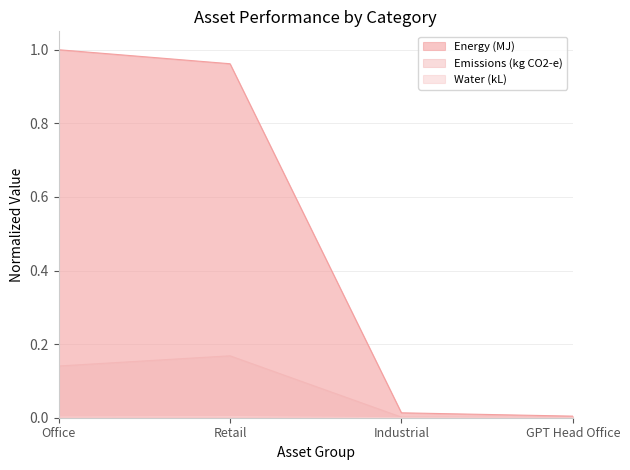

Does the chart display data point markers on the line(s)?

No